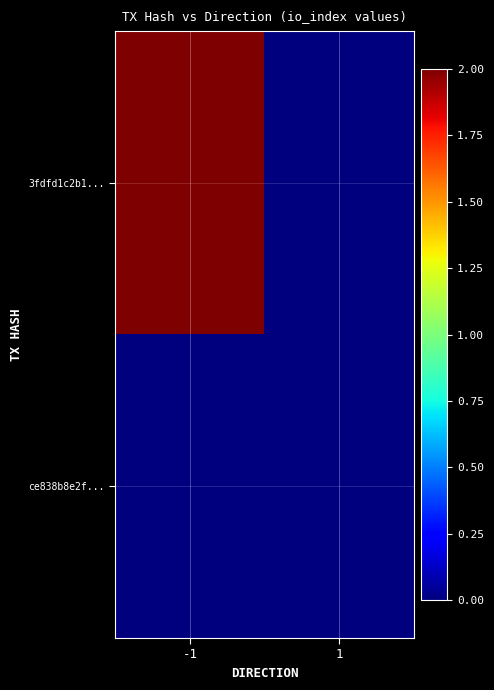

At which category is the sum across all series the highest?

-1